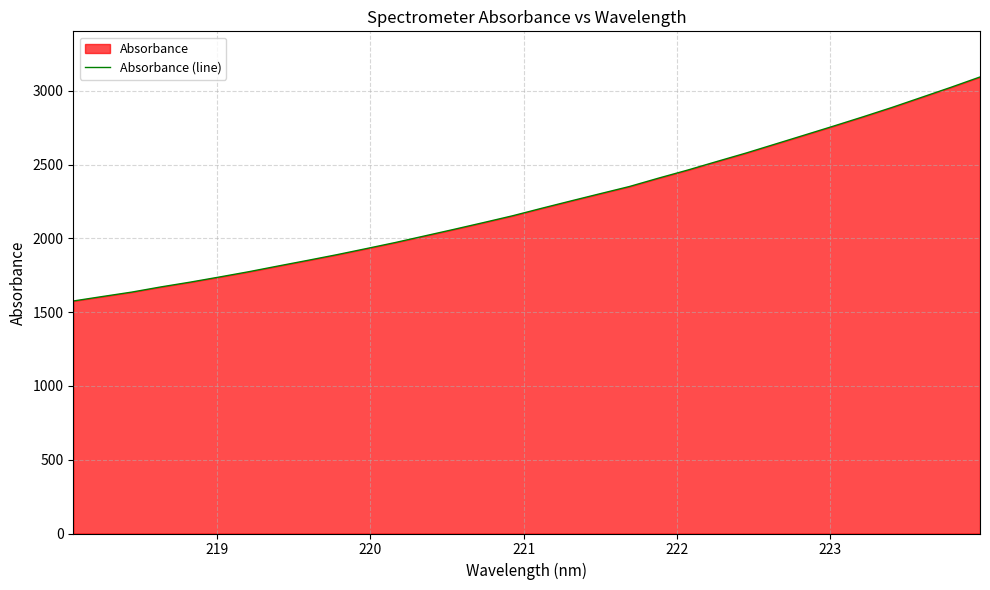

What is the difference between the maximum and minimum values?

1518.1